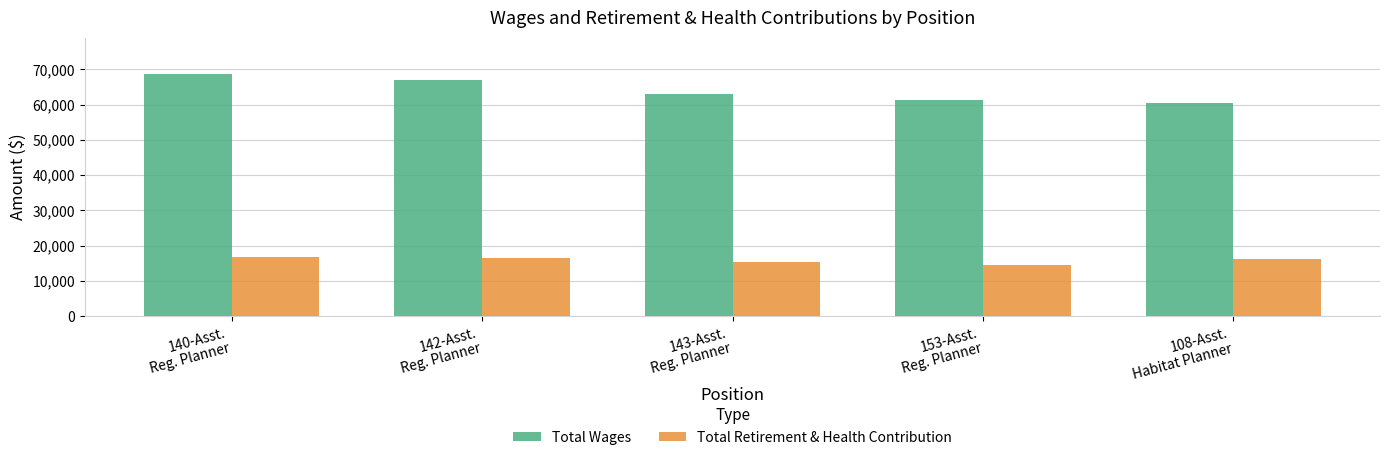

At how many categories does at least one series exceed 58858?

5